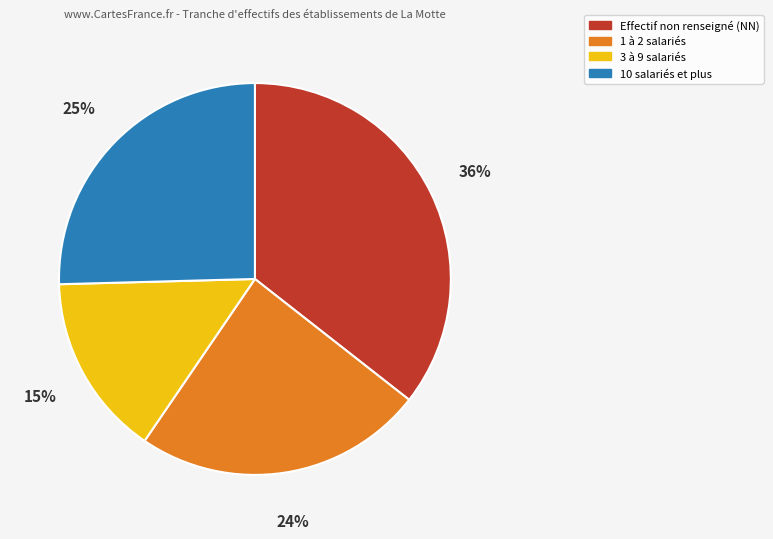

How many slices are in this pie chart?

4